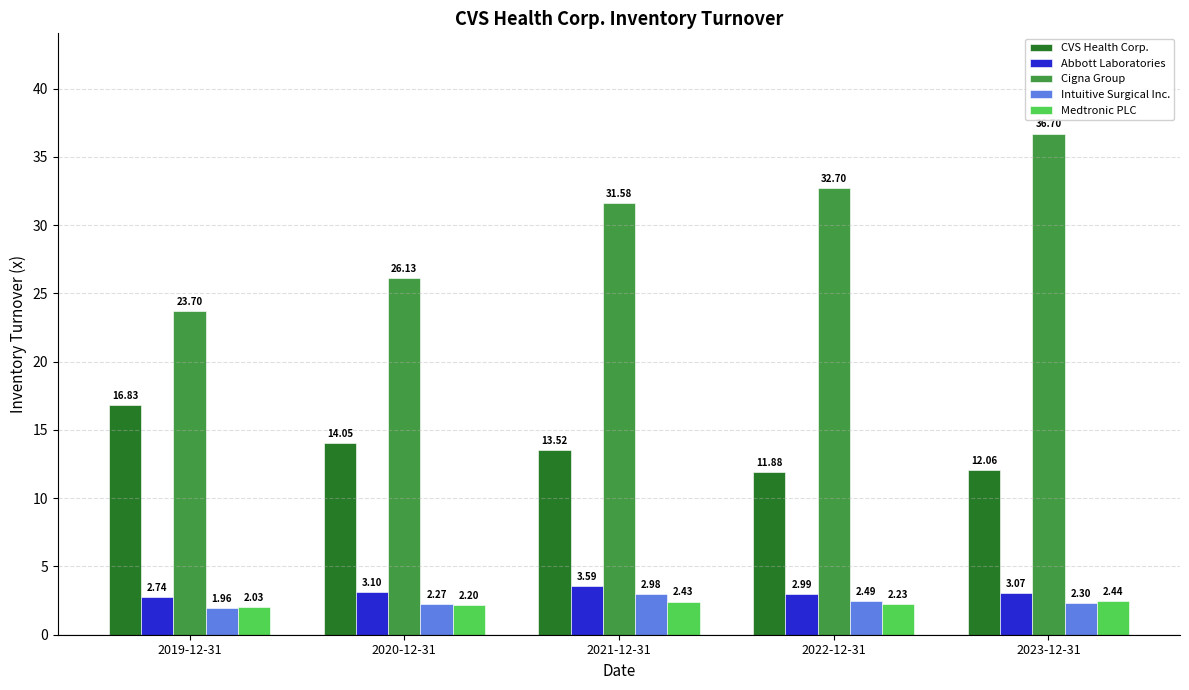

What is the label of the 4th bar from the right?

2020-12-31